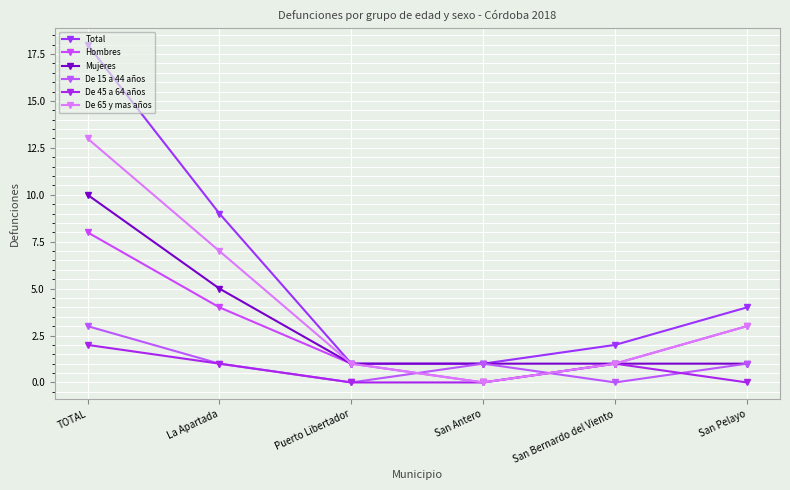

List the series in order of their peak value, highest first.

Total, De 65 y mas años, Mujeres, Hombres, De 15 a 44 años, De 45 a 64 años